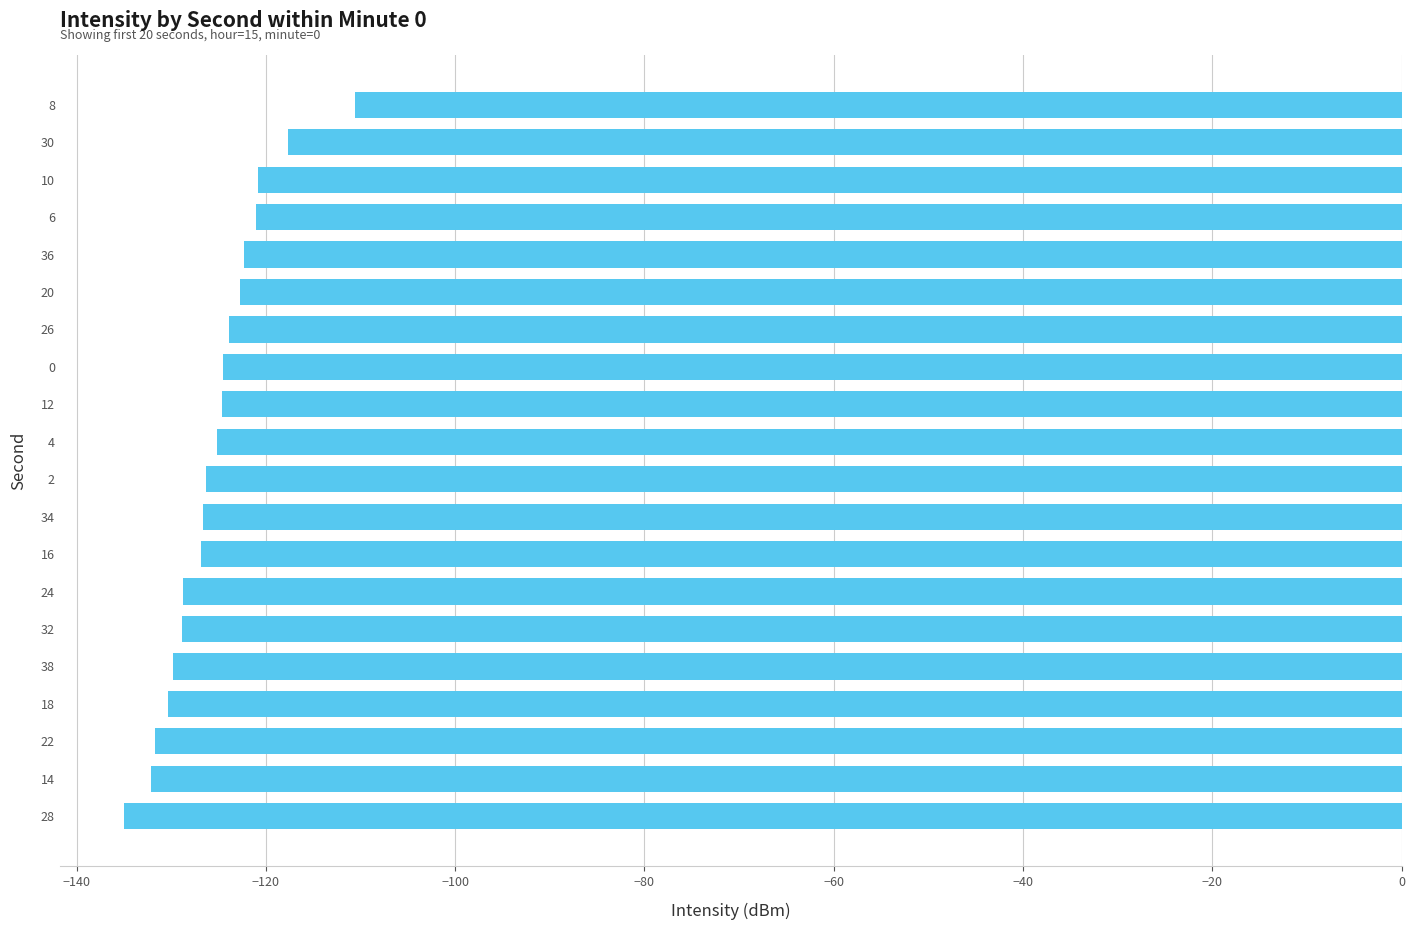

The chart shows a value of -87.3 at 0. True or false?

False